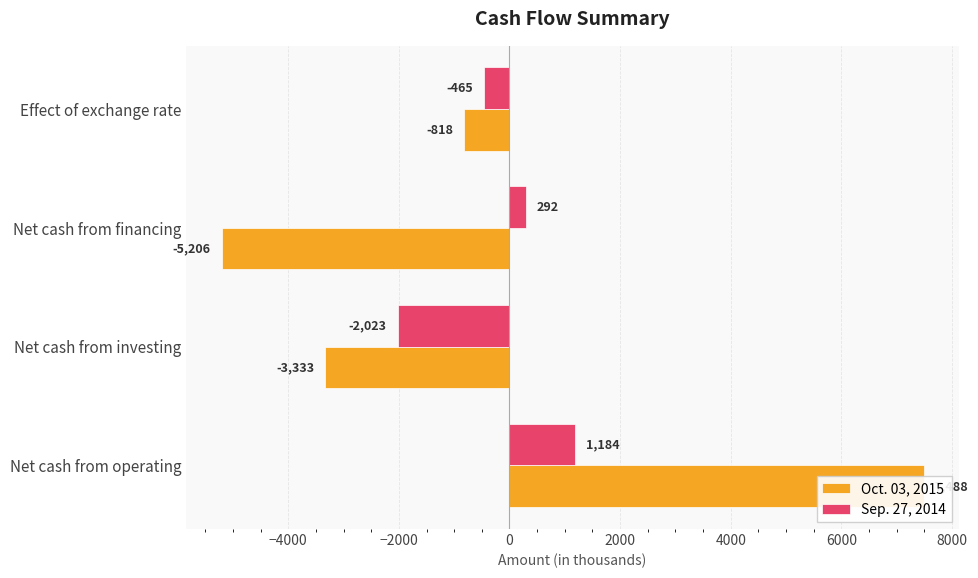

What is the minimum value for Sep. 27, 2014?

-2023